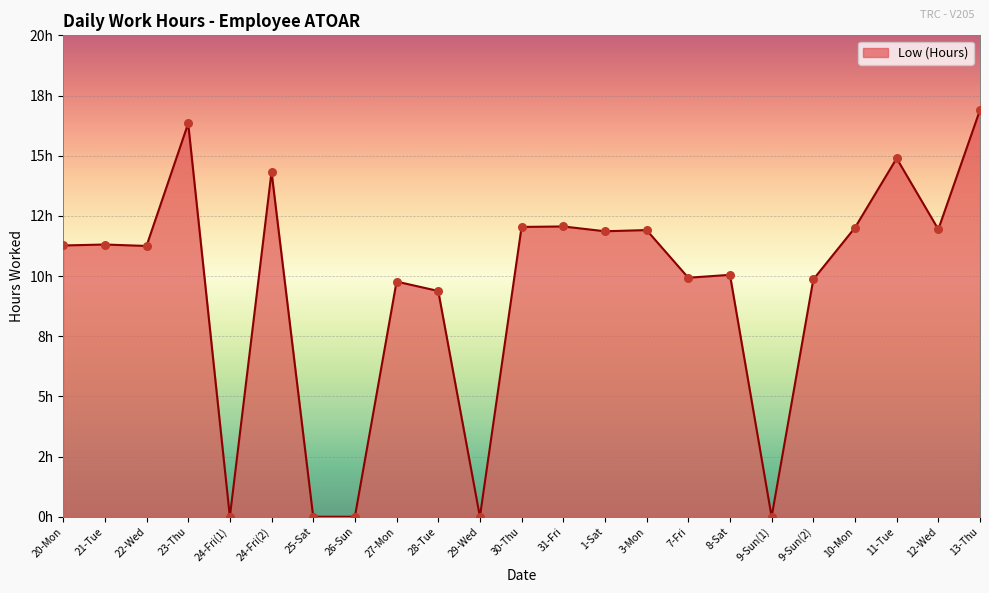

What is the change in value from 24-Fri(1) to 3-Mon?

+11.9